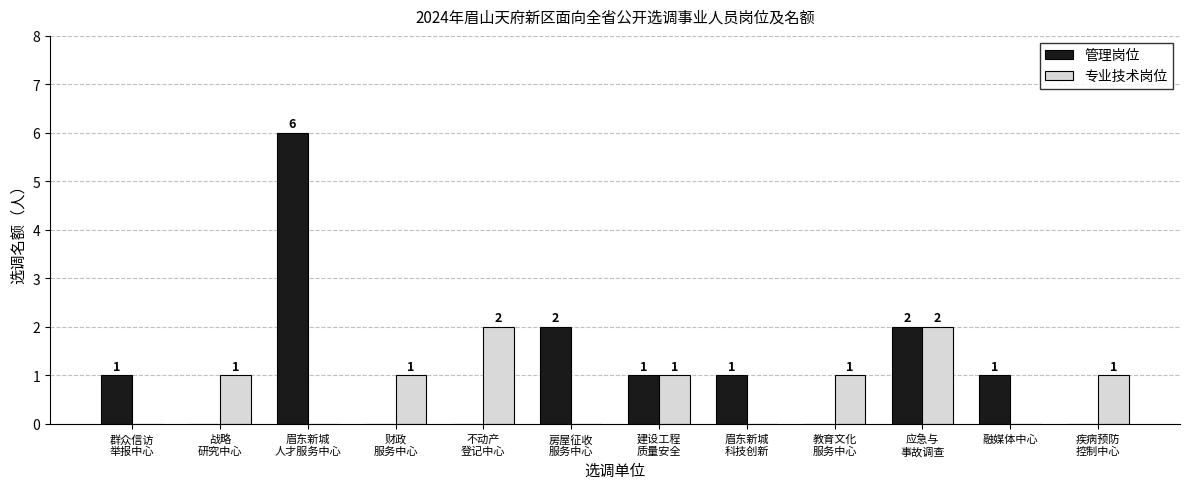

Count the 管理岗位 values in the range 0 to 2.

11